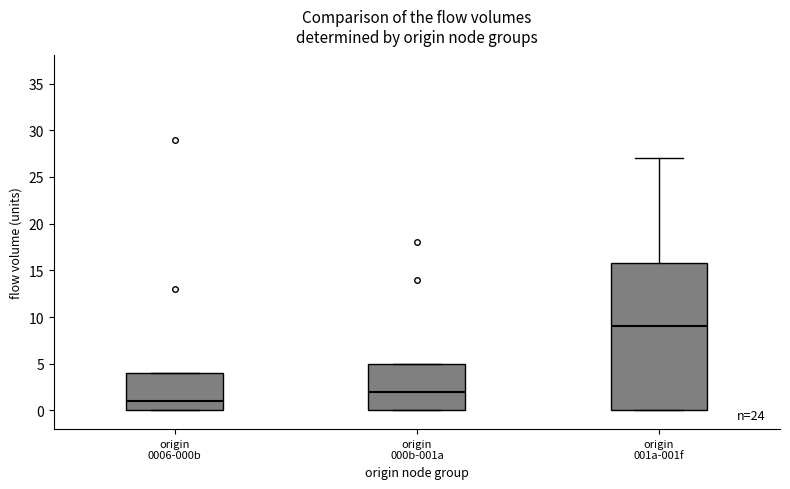

Reading left to right, read every box against the y-axis: the position of its median line, the range the box covers, and the ends of its whiskers. The values are not printed on the chart, so give them approximately, as read against the axis.

origin 0006-000b: median 1, box 0 to 4, whiskers 0 to 4
origin 000b-001a: median 2, box 0 to 5, whiskers 0 to 5
origin 001a-001f: median 9, box 0 to 16, whiskers 0 to 27